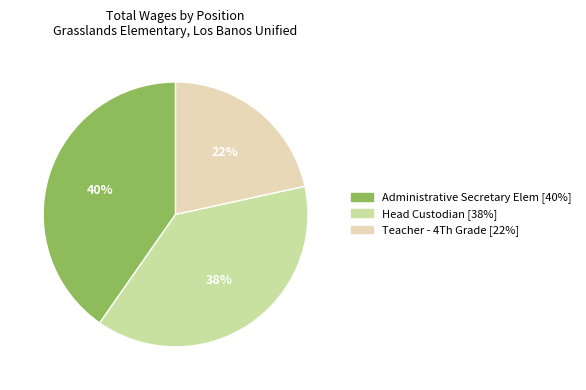

How many slices are in this pie chart?

3